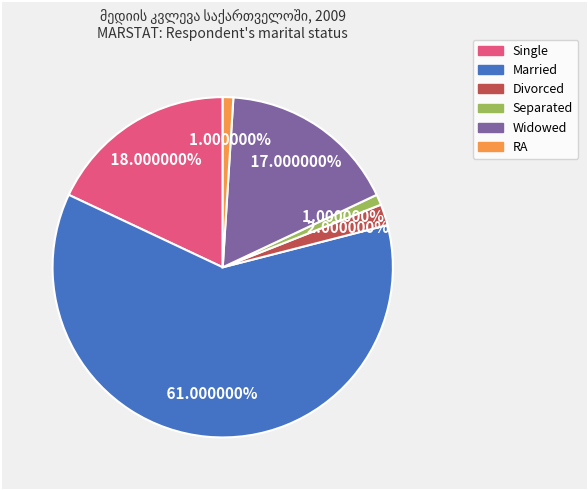

Does any single category account for the majority?

Yes